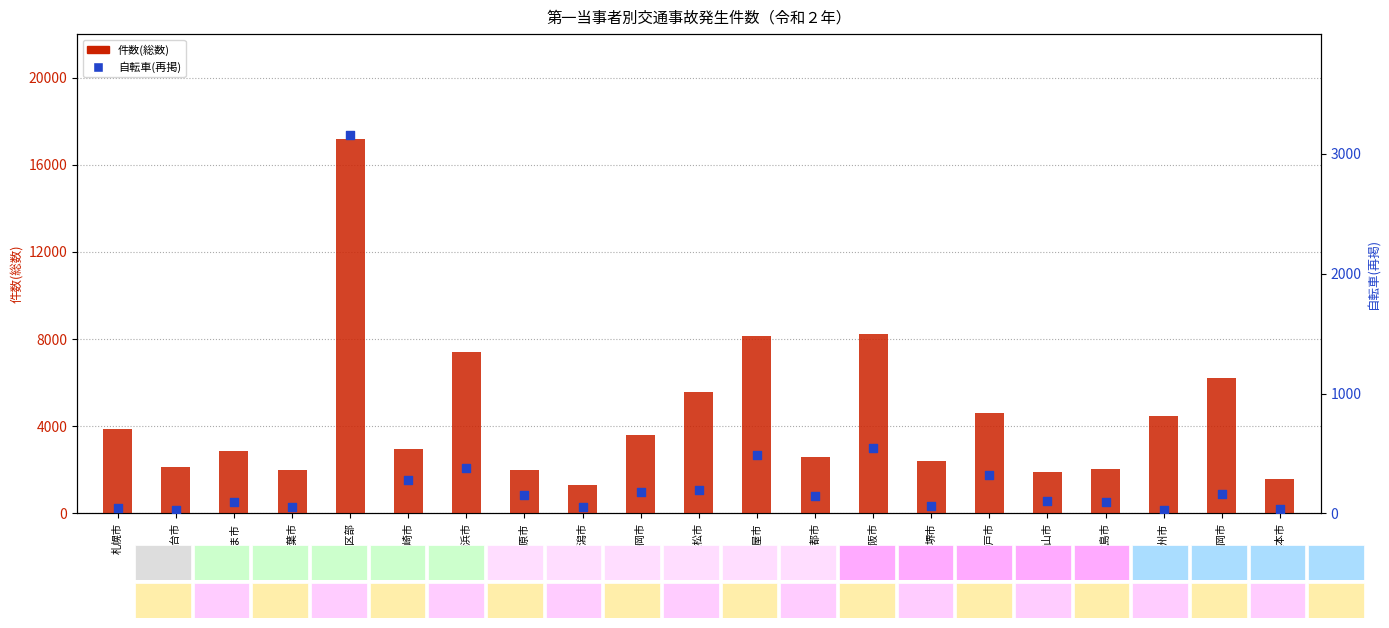

What is the total value across all series at 京都市?

2737